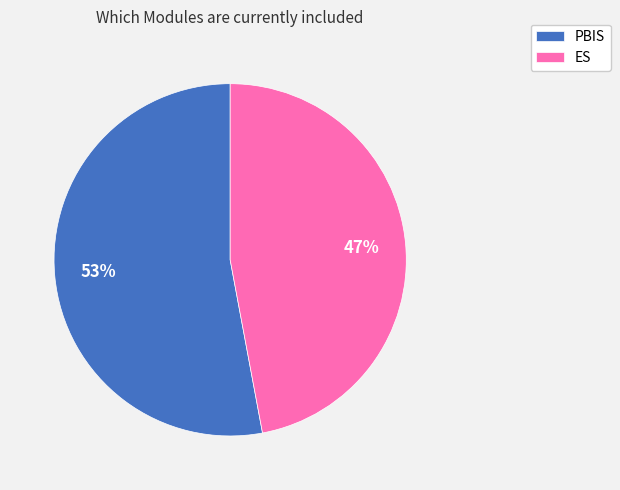

Does any single category account for the majority?

Yes